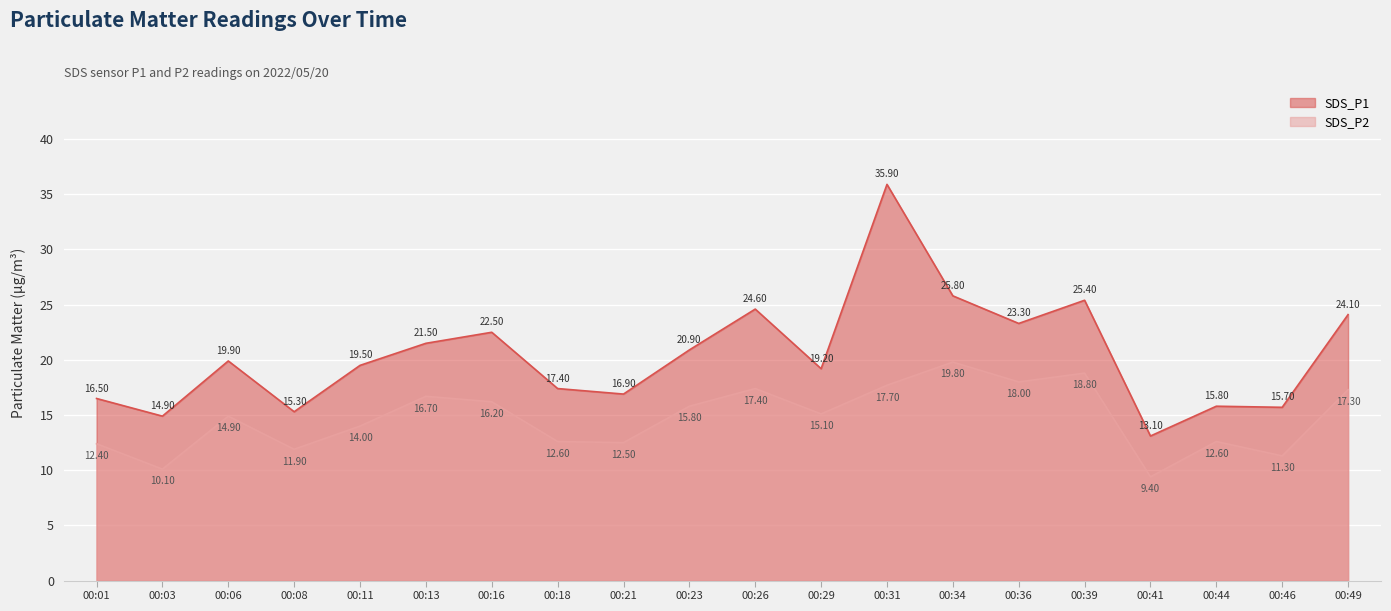

What is the difference between the second highest and second lowest values in the SDS_P1 series?

10.9